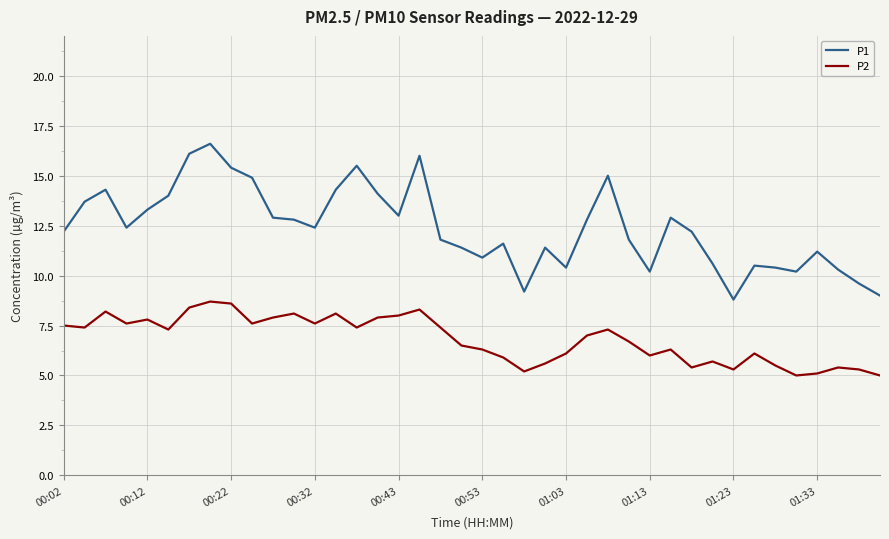

Which series has the largest total across all categories?

P1